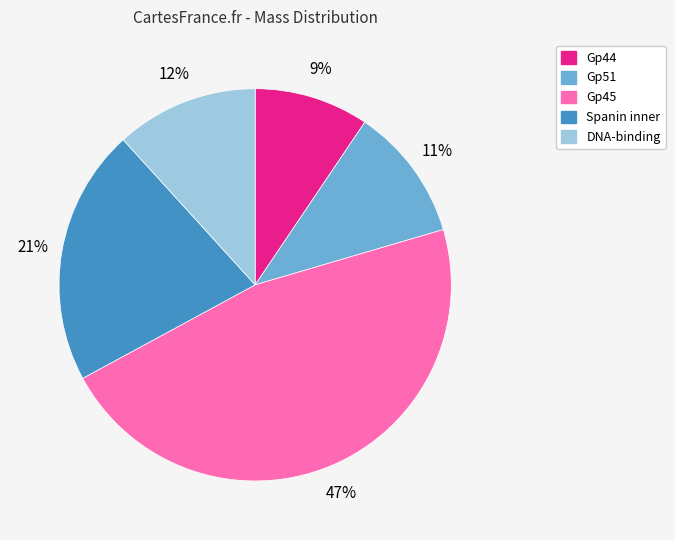

Combined, do Gp45 and Spanin inner account for over 50%?

Yes